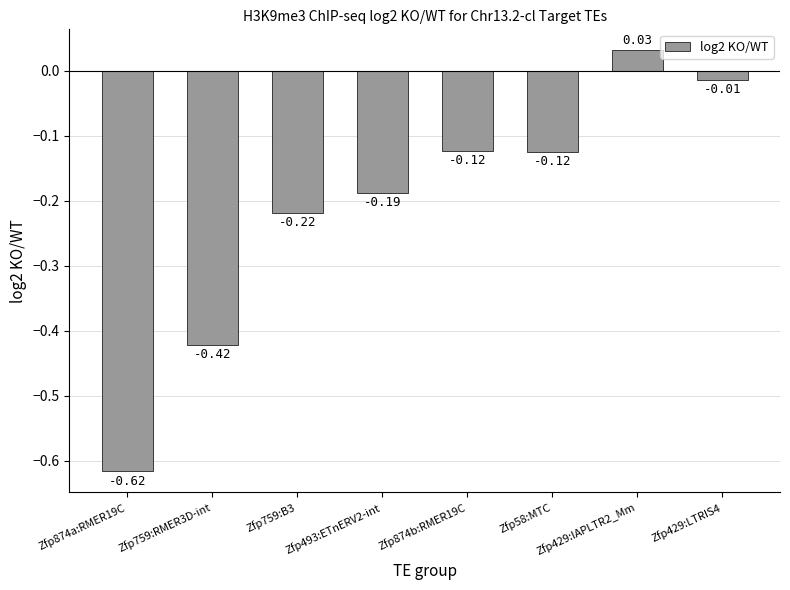

What is the difference between the maximum and minimum values?

0.6